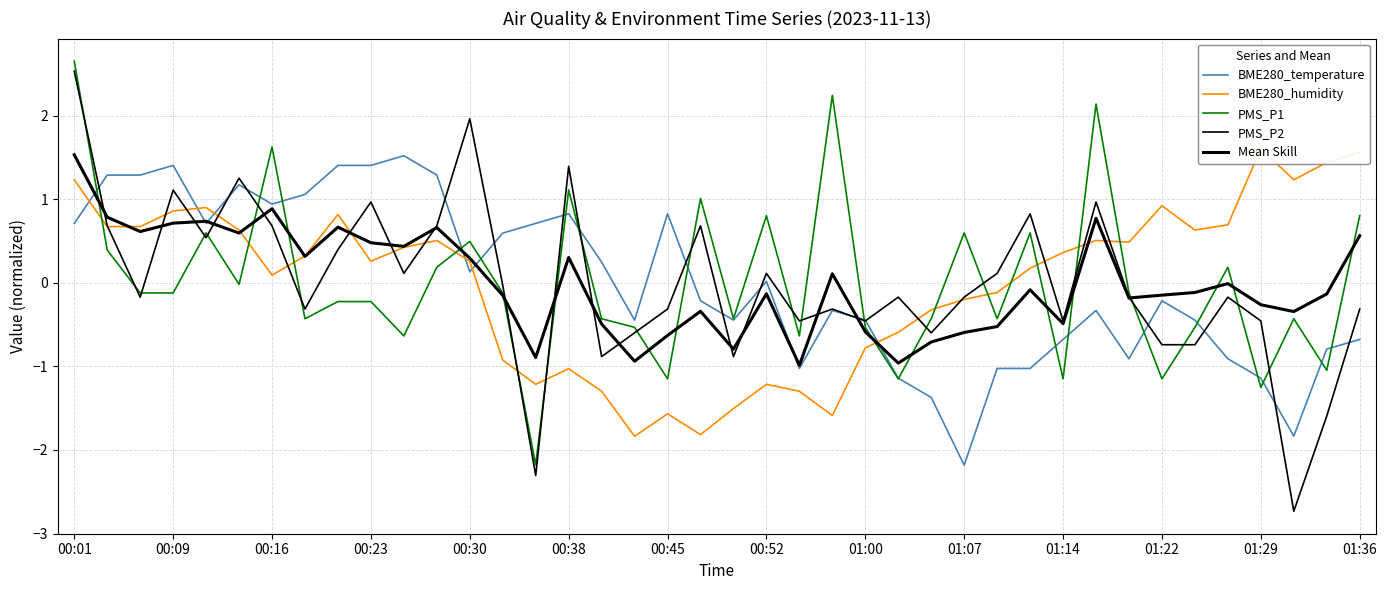

What is the spread (max minus min) of values at 32?

1.4